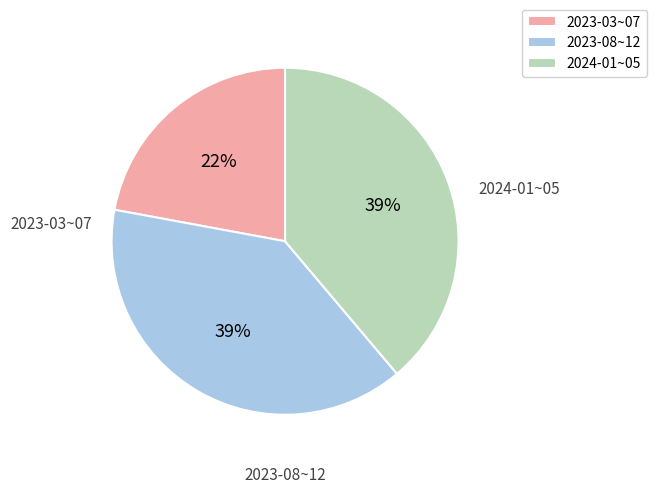

To the nearest percent, what is the difference between the largest and smallest slice percentages?

17%